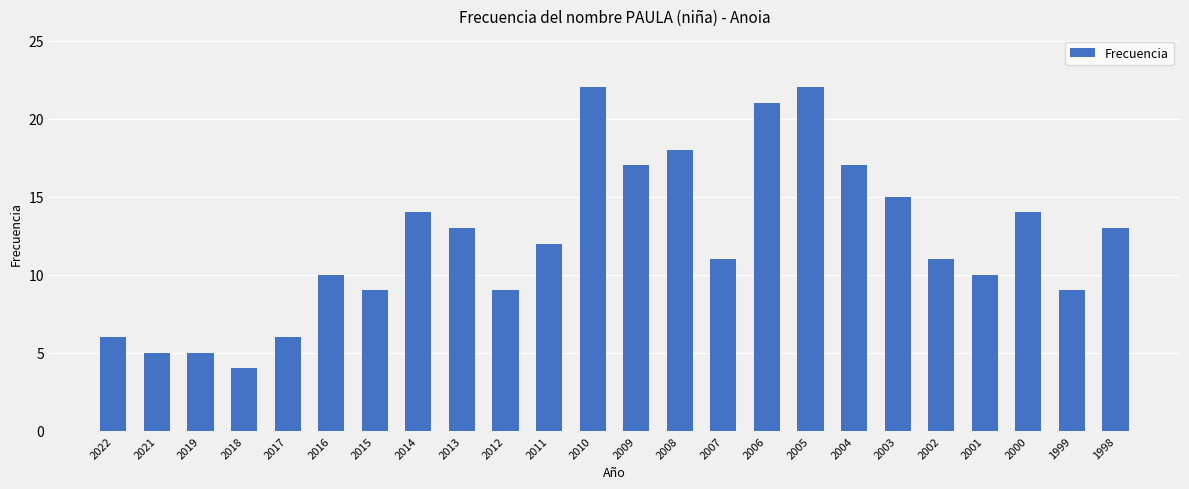

Which category has the lowest value across all series?

2018